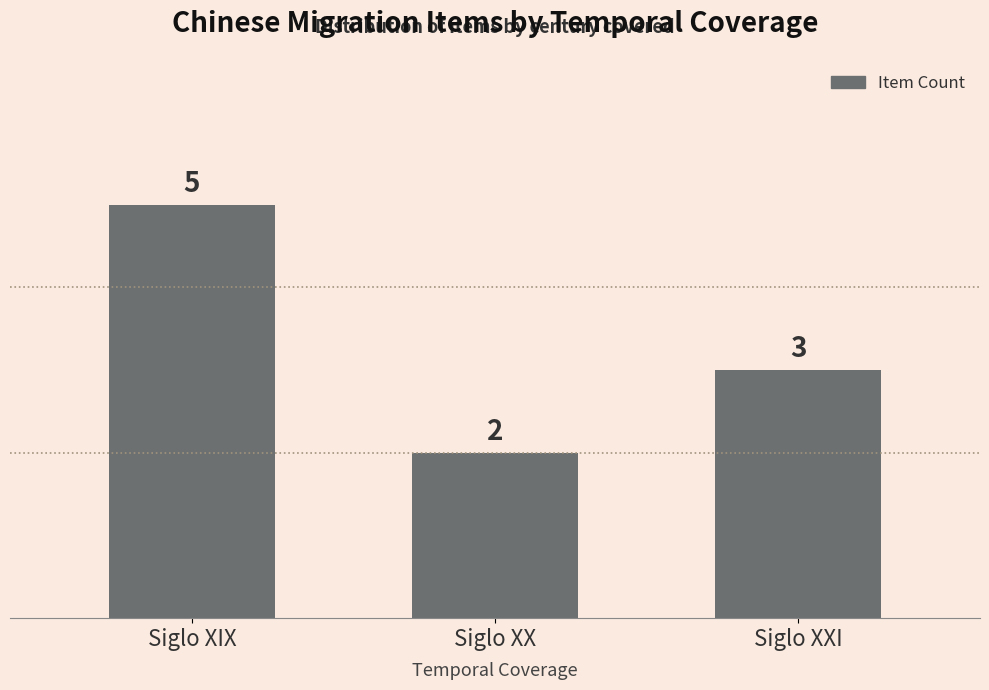

What is the value of the 3rd bar from the left?

3